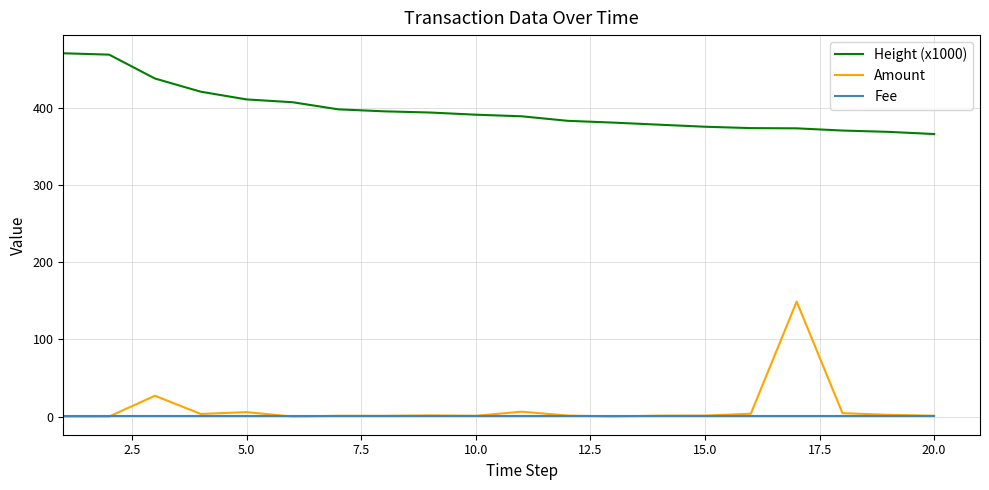

What is the greatest value displayed?

470.8